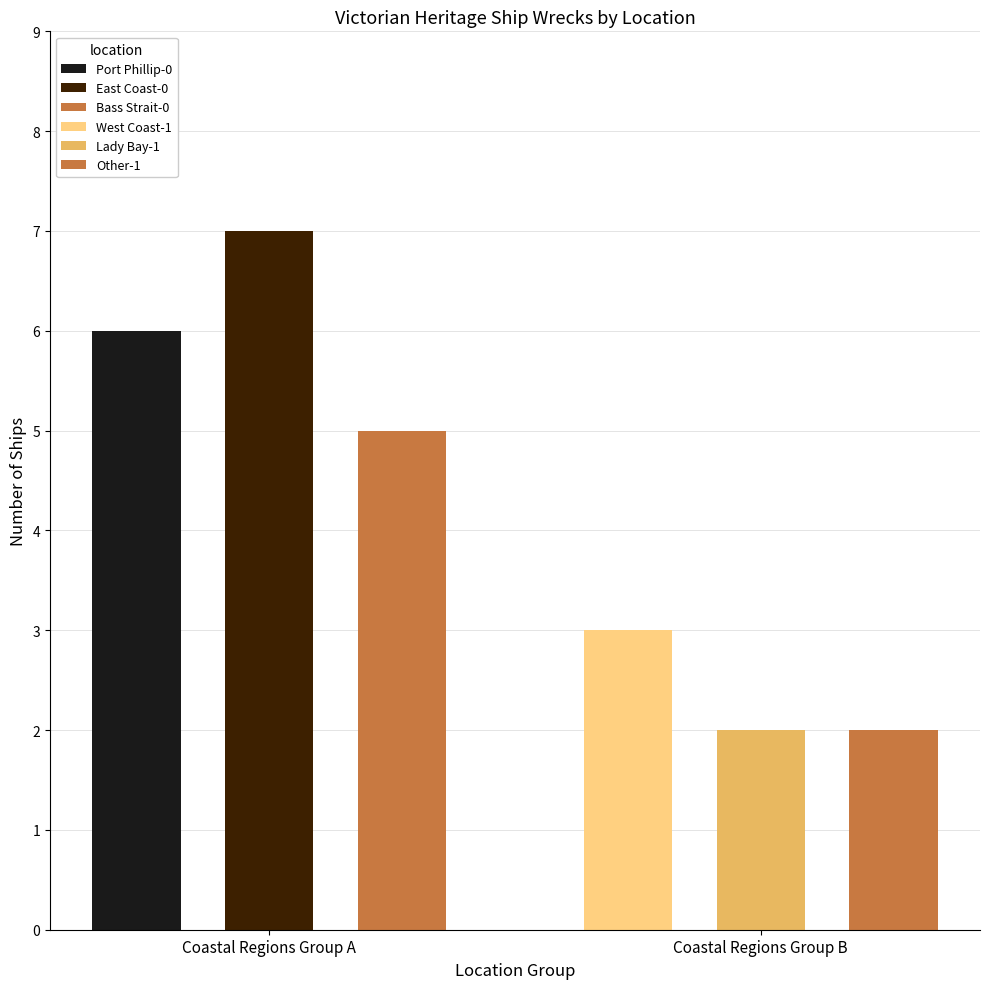

What is the minimum value shown in the chart?

2